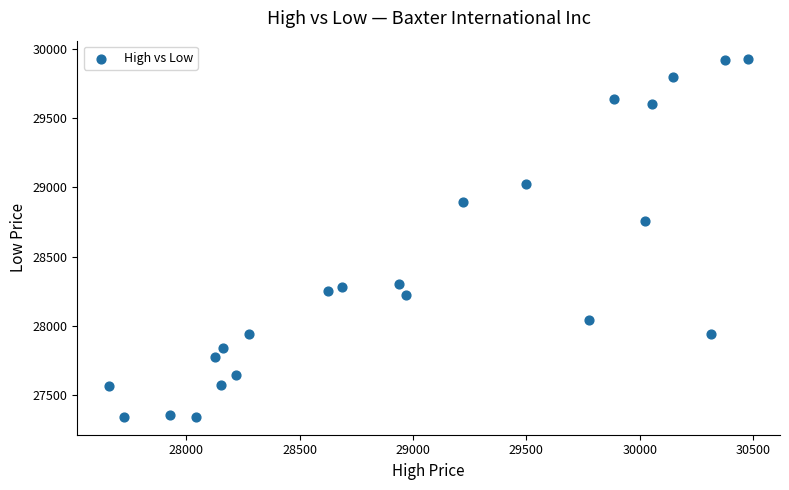

What Y value in the scatter plot is closest to 28637?

28759